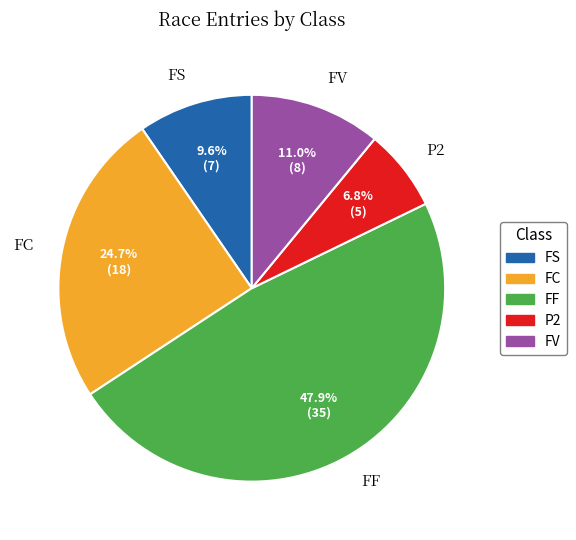

To the nearest percent, what is the average slice percentage?

20%